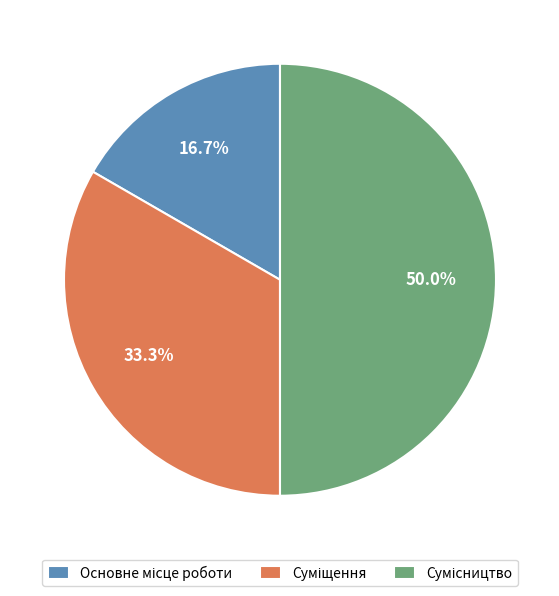

Count the number of slices in the pie.

3